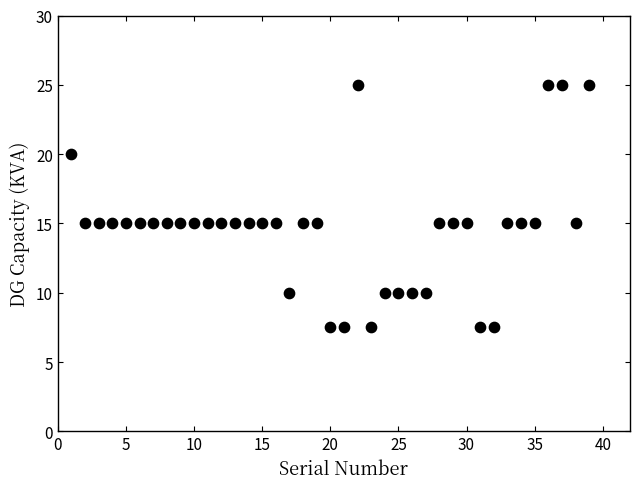

What is the range of X values (max minus min)?

38.0